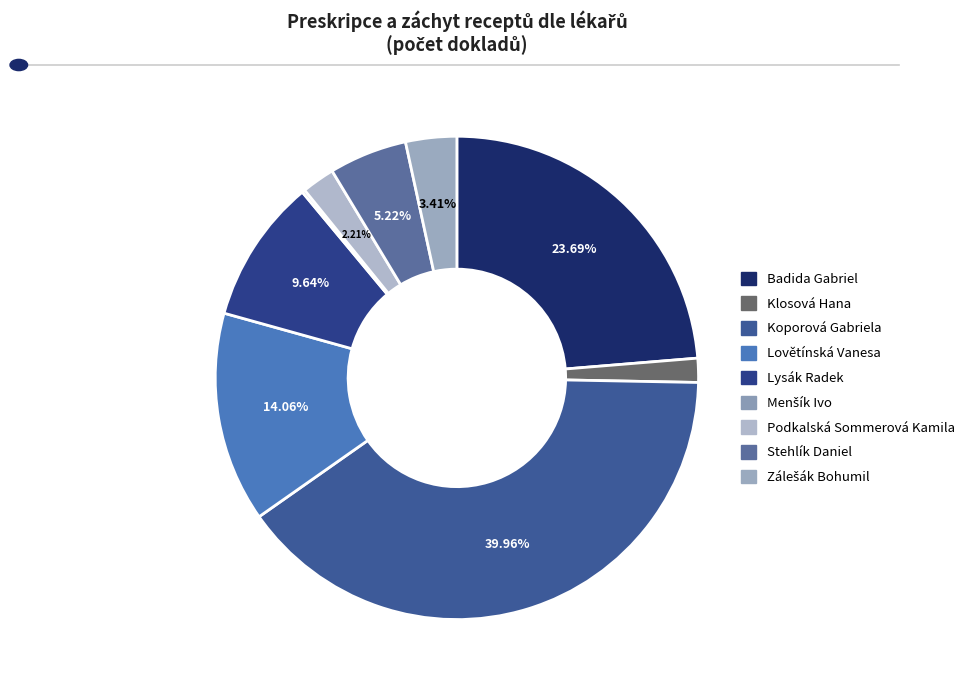

To the nearest percent, what is the difference between the Zálešák Bohumil and Klosová Hana slice percentages?

2%